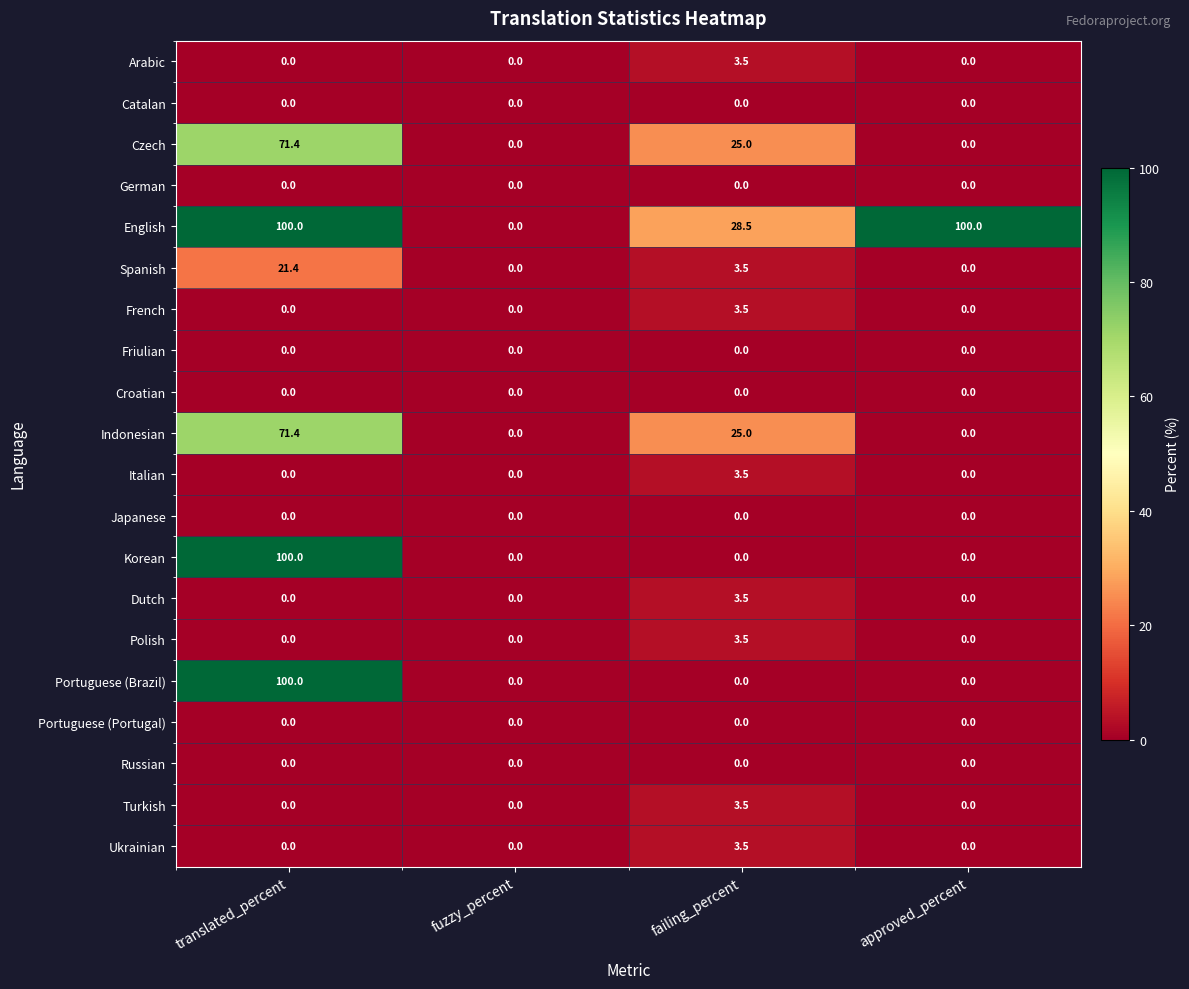

What is the difference between the highest and lowest values at failing_percent?

28.5